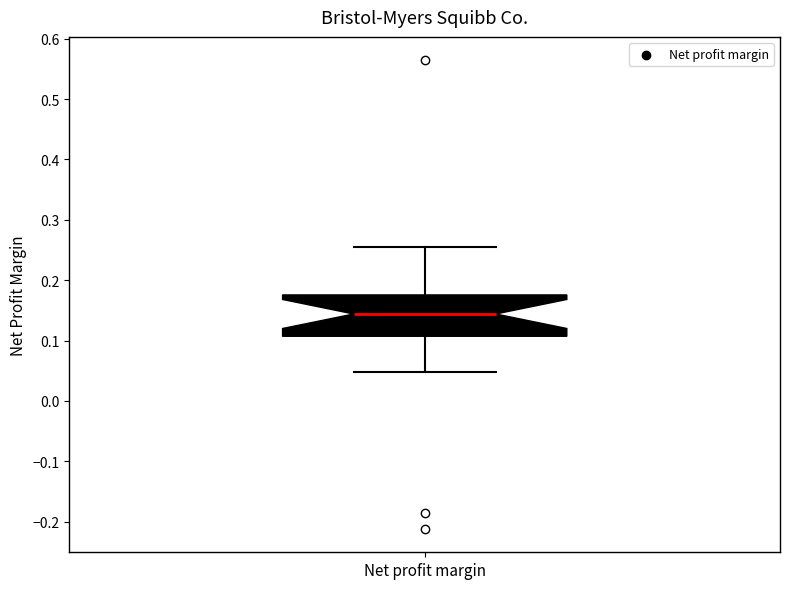

Where is the lower edge of the box for Net profit margin on the y-axis? The values are not printed on the chart, so give them approximately, as read against the axis.

0.11